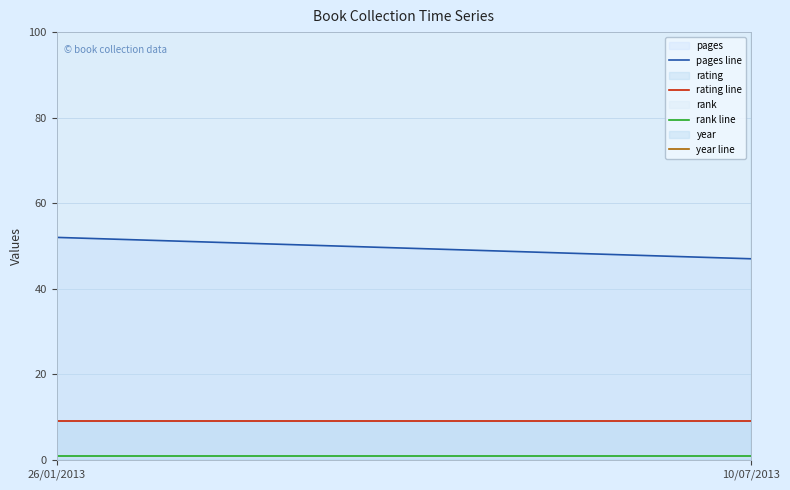

What is the label of the 2nd point from the right?

26/01/2013